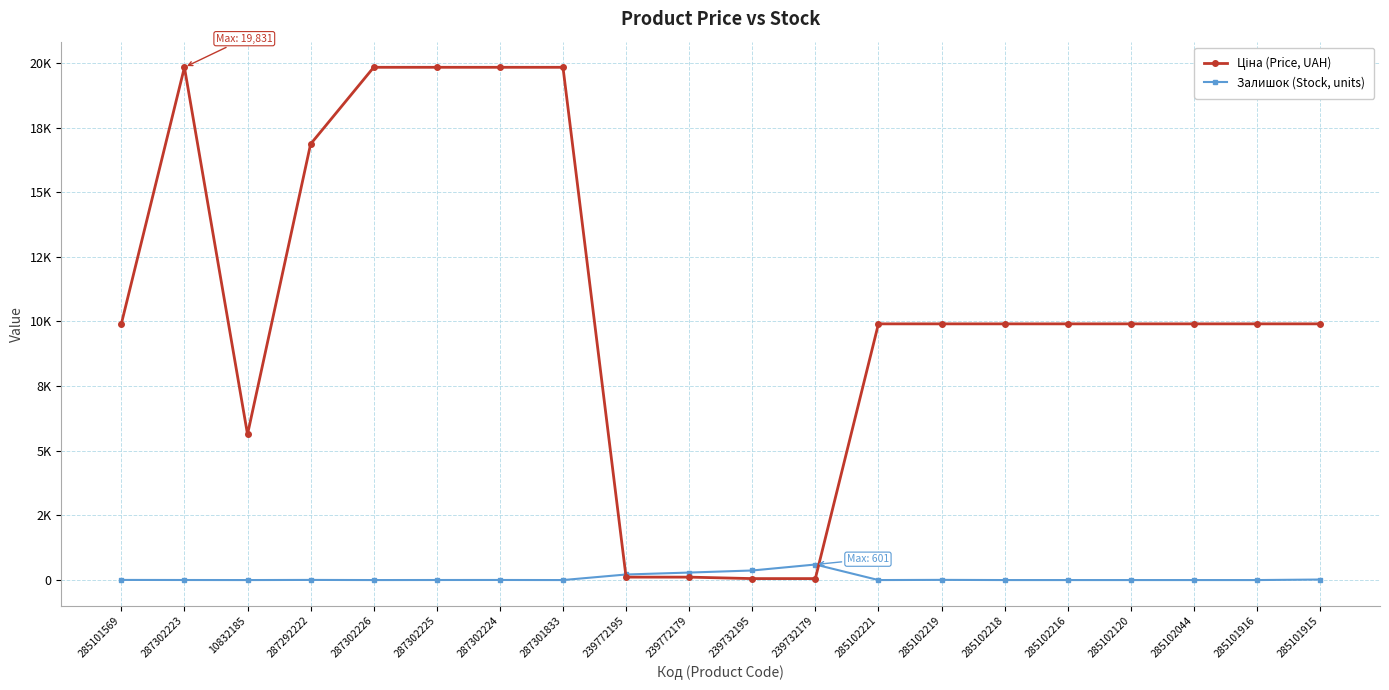

Is this an area chart (filled region under the line)?

No